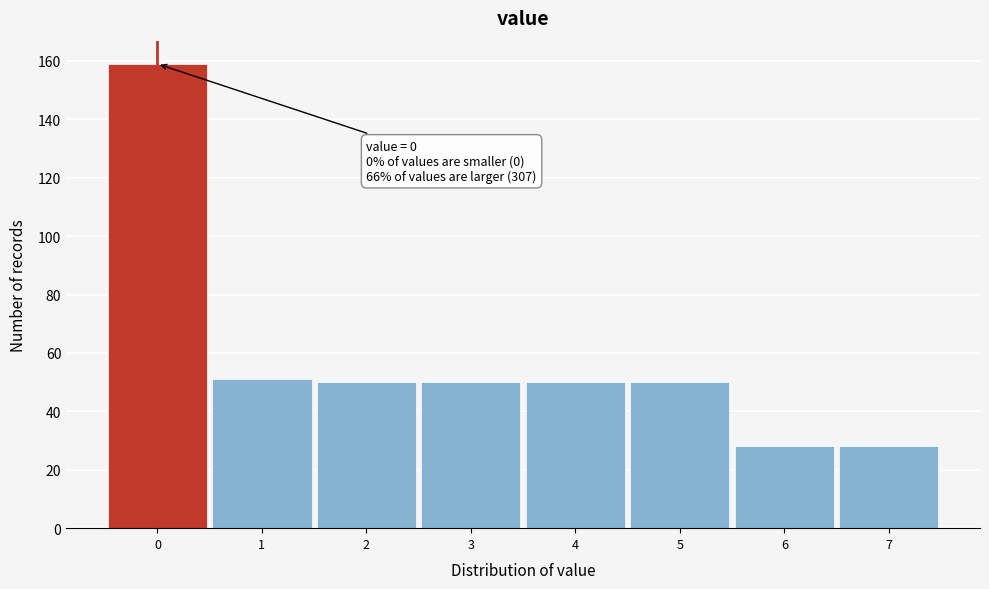

Over which range of the x-axis is the bar tallest?

-0.5 to 0.5